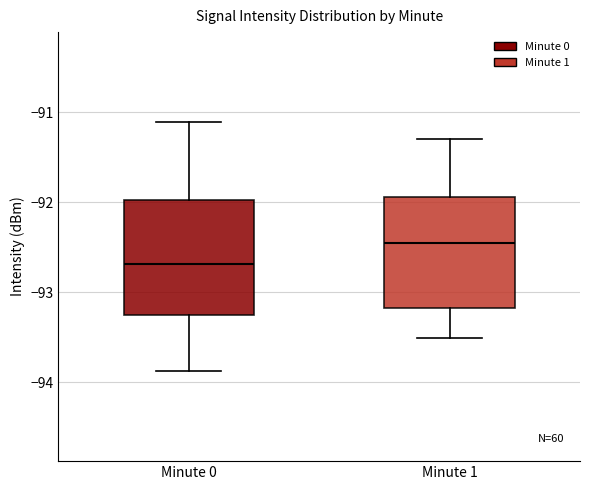

Which box has the lowest median line?

Minute 0